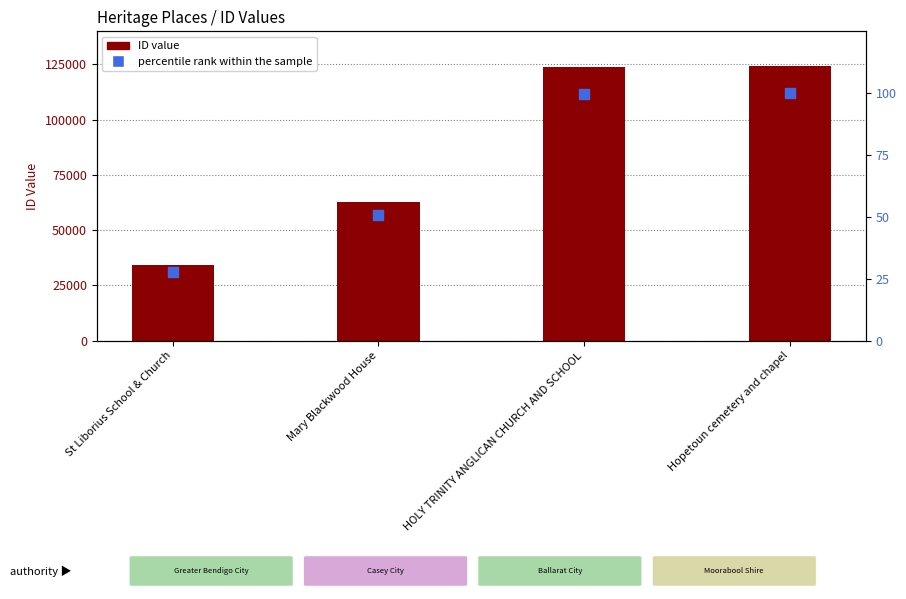

At how many categories does at least one series exceed 119549?

2